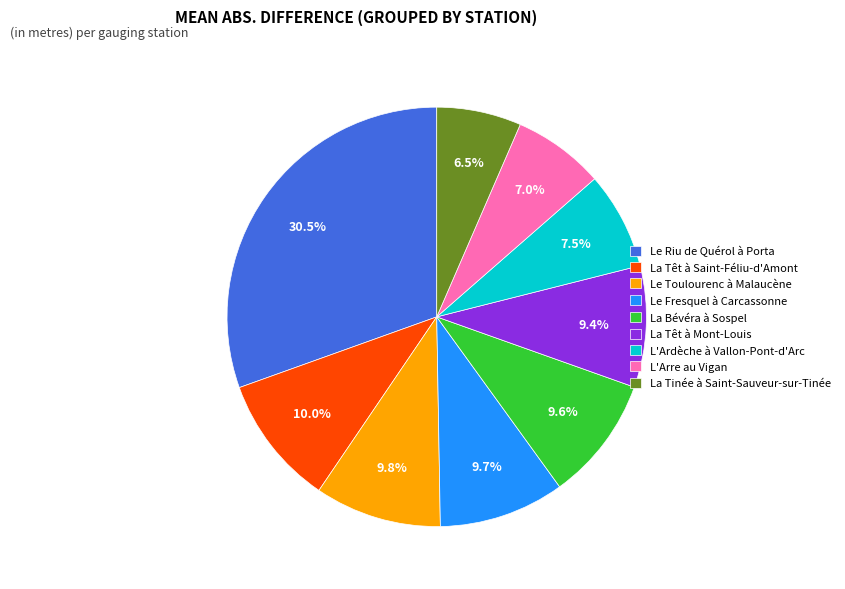

Which has a higher value, Le Riu de Quérol à Porta or La Tinée à Saint-Sauveur-sur-Tinée?

Le Riu de Quérol à Porta